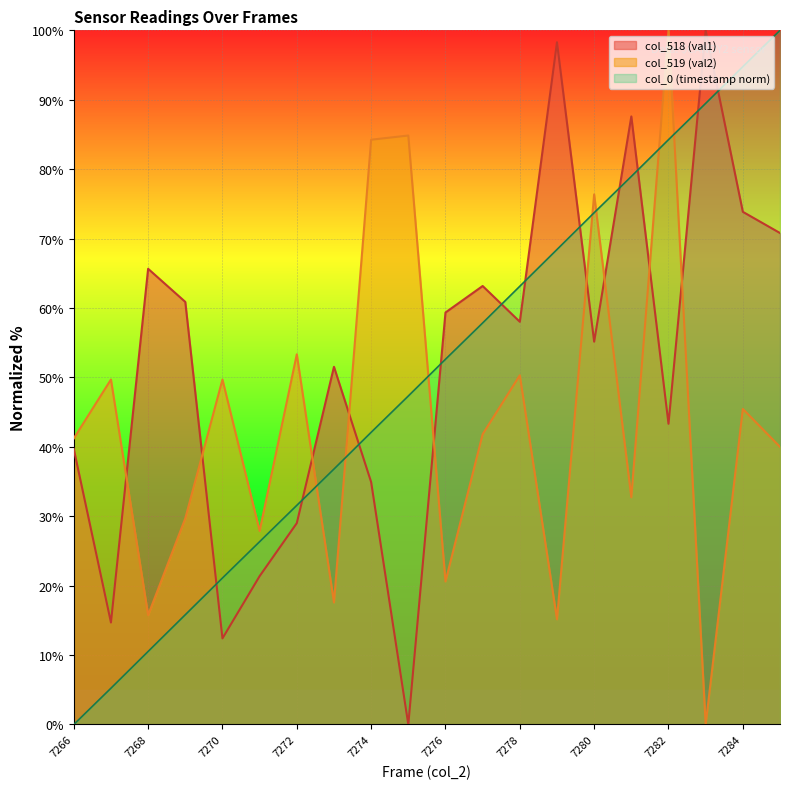

After their last crossing, which series has the higher values: col_0 (timestamp) or col_519 (val2)?

col_0 (timestamp)